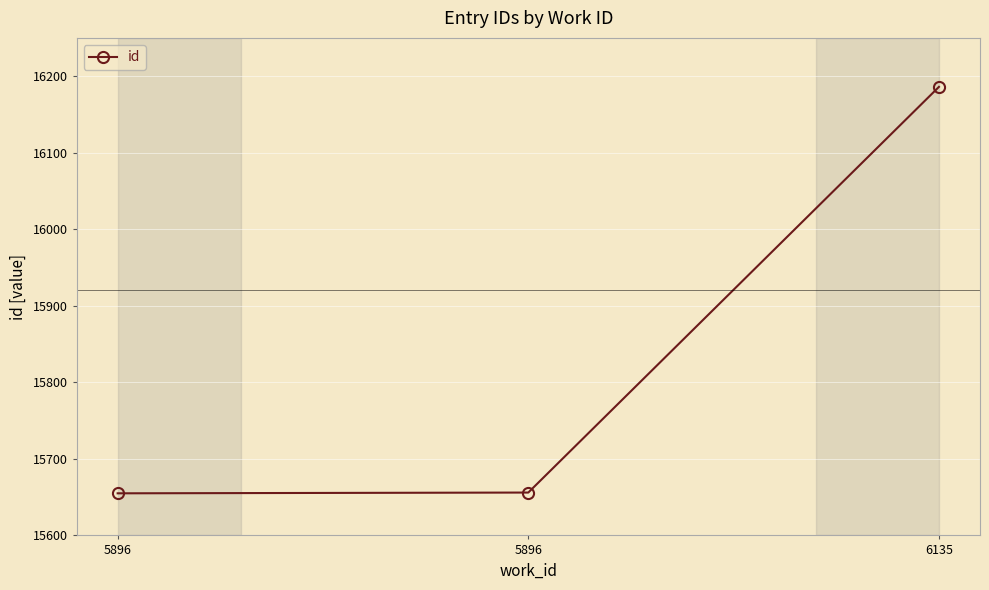

Is it true that the value at 6135 is 16186?

True